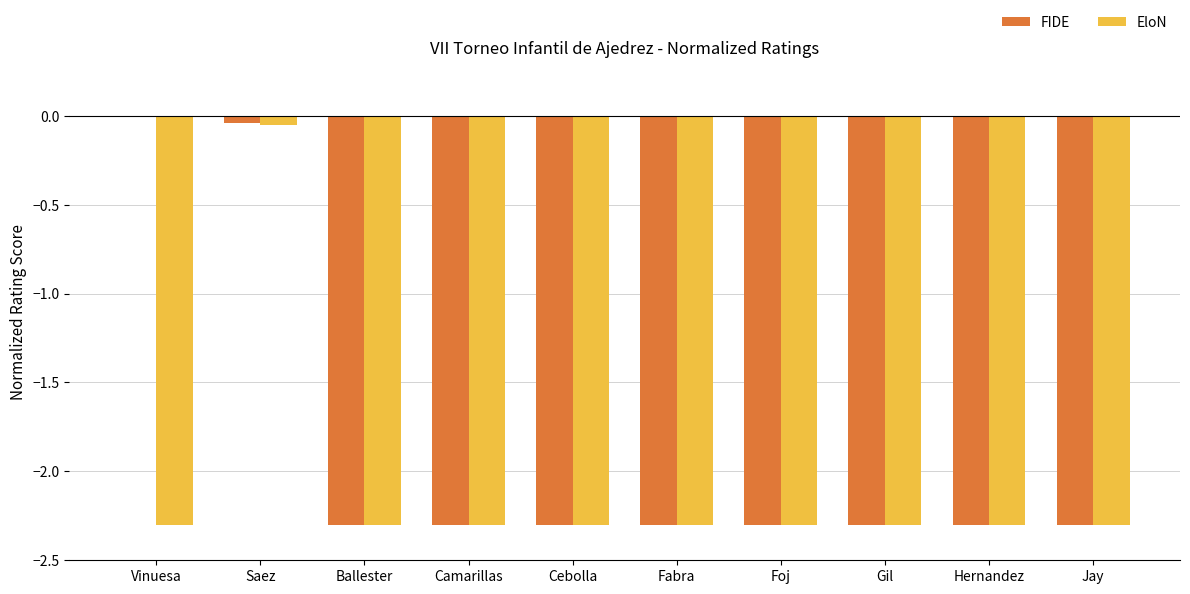

Which series has the largest total across all categories?

FIDE